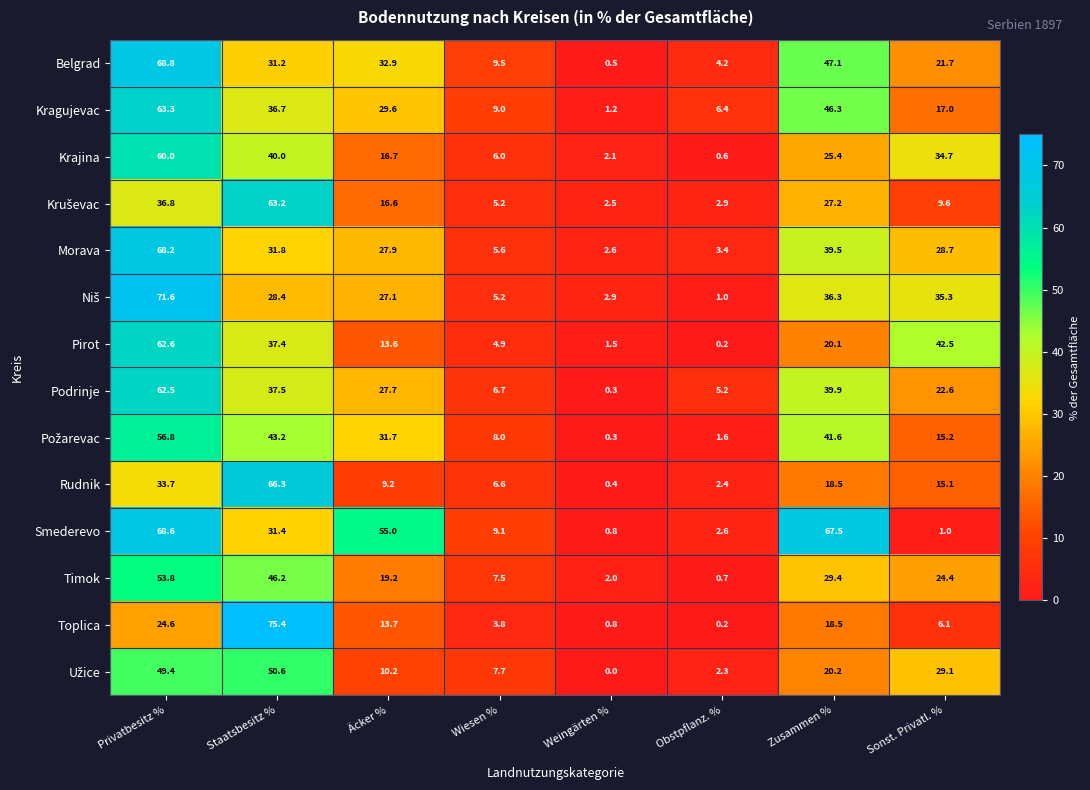

What is the difference between the highest and lowest values at Zusammen %?

49.0